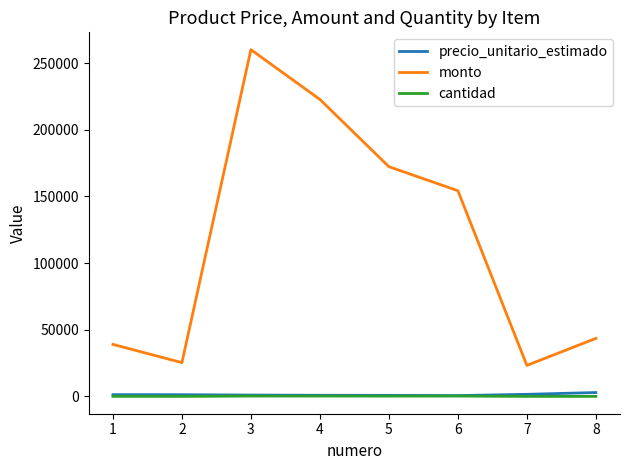

True or false: cantidad and monto cross at least once.

False